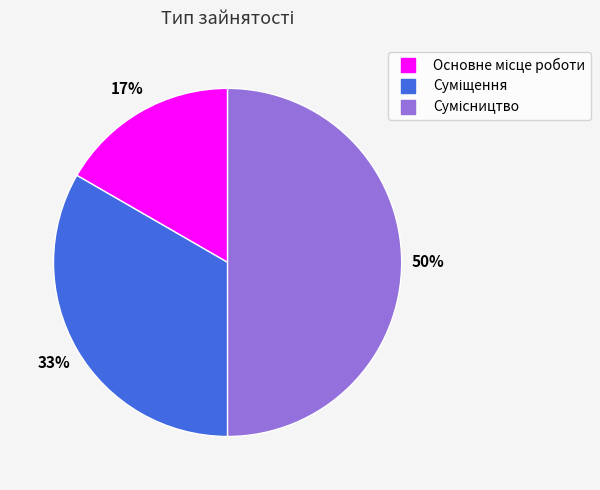

To the nearest percent, what is the average slice percentage?

33%